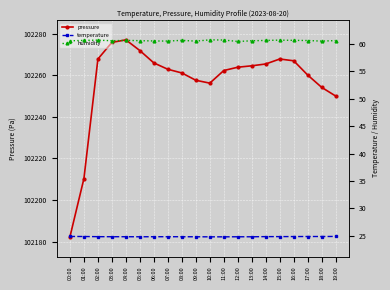

What is the label of the 10th point from the right?

10:00